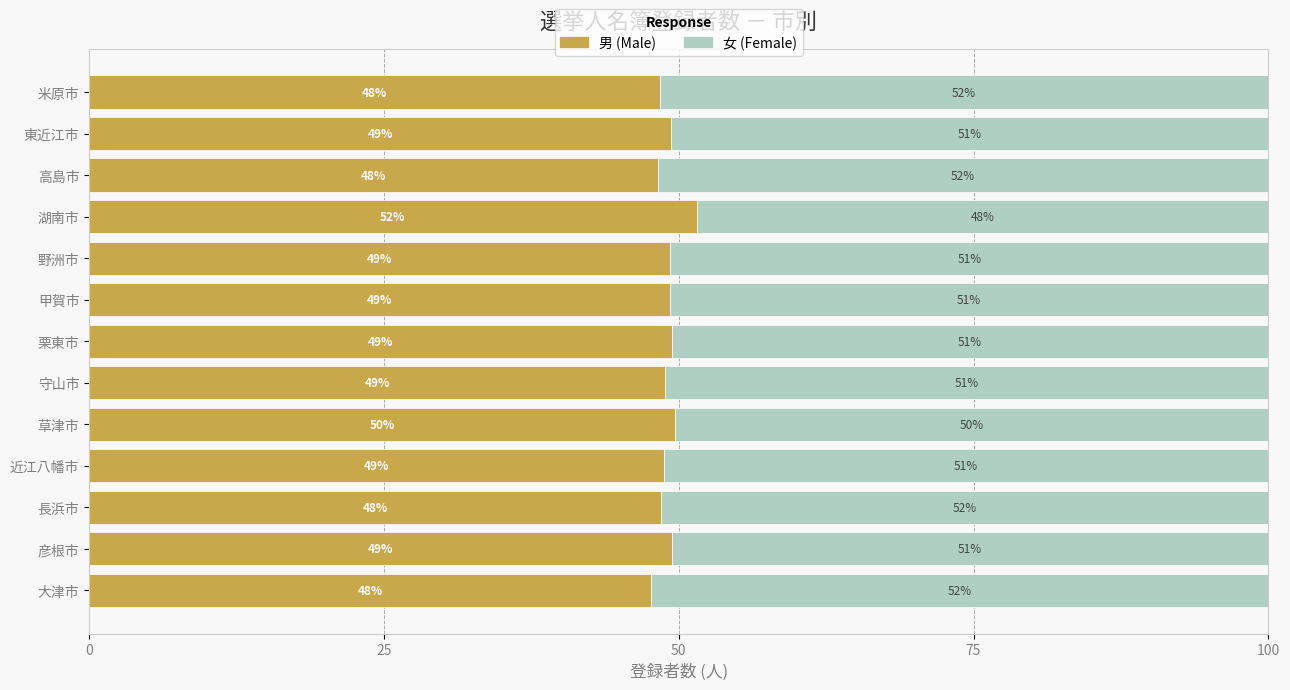

What is the total value across all series at 湖南市?

100.0